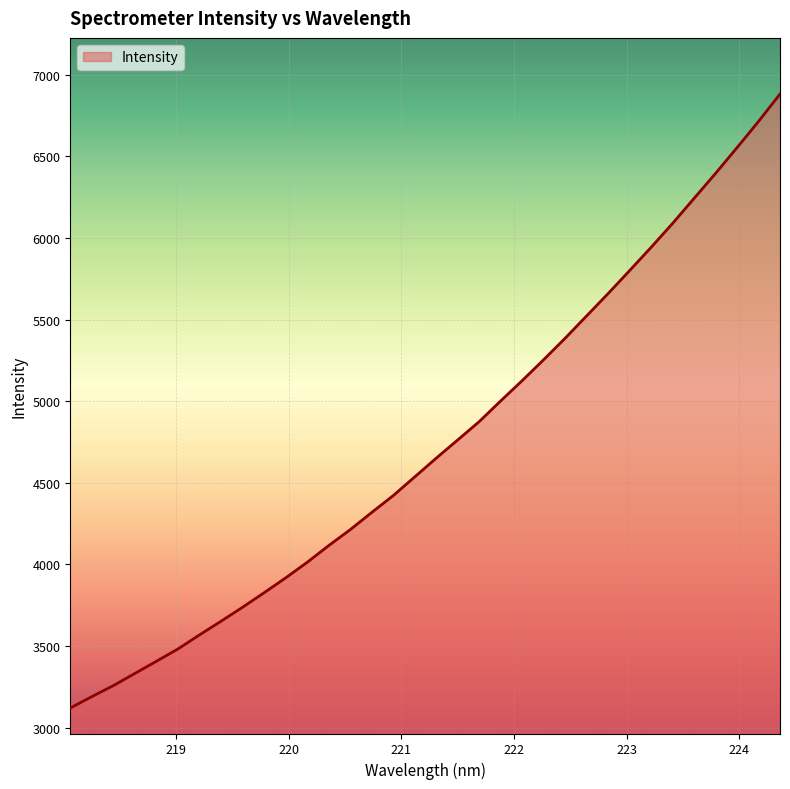

What is the average value?

4733.9